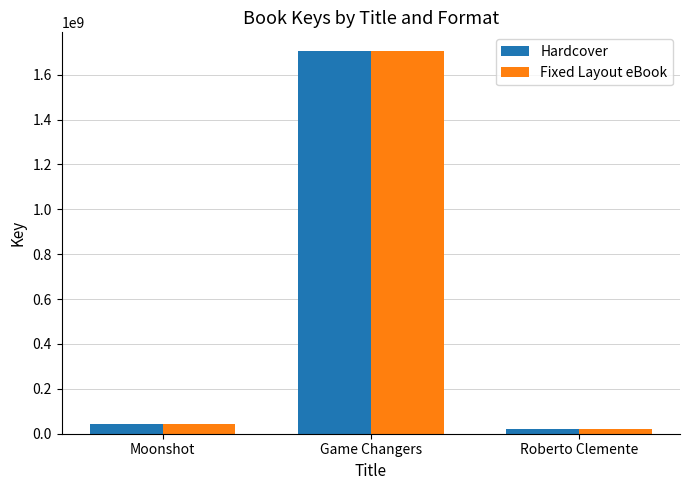

Is the value of Hardcover at Game Changers greater than the value of Fixed Layout eBook at Roberto Clemente?

Yes